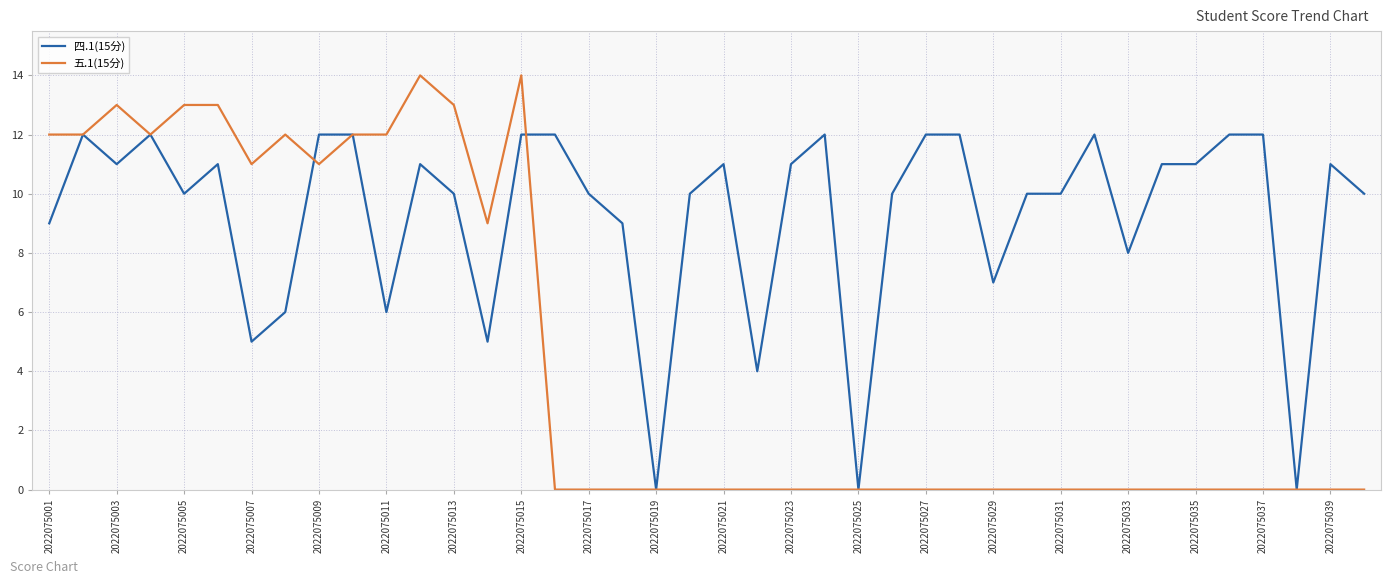

Which series has the widest spread of values?

五.1(15分)